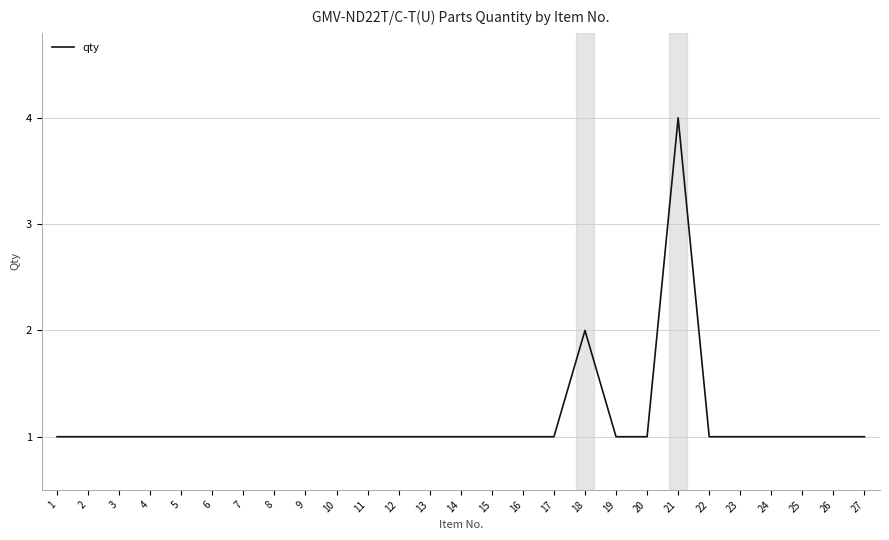

What is the sum of all values?

31